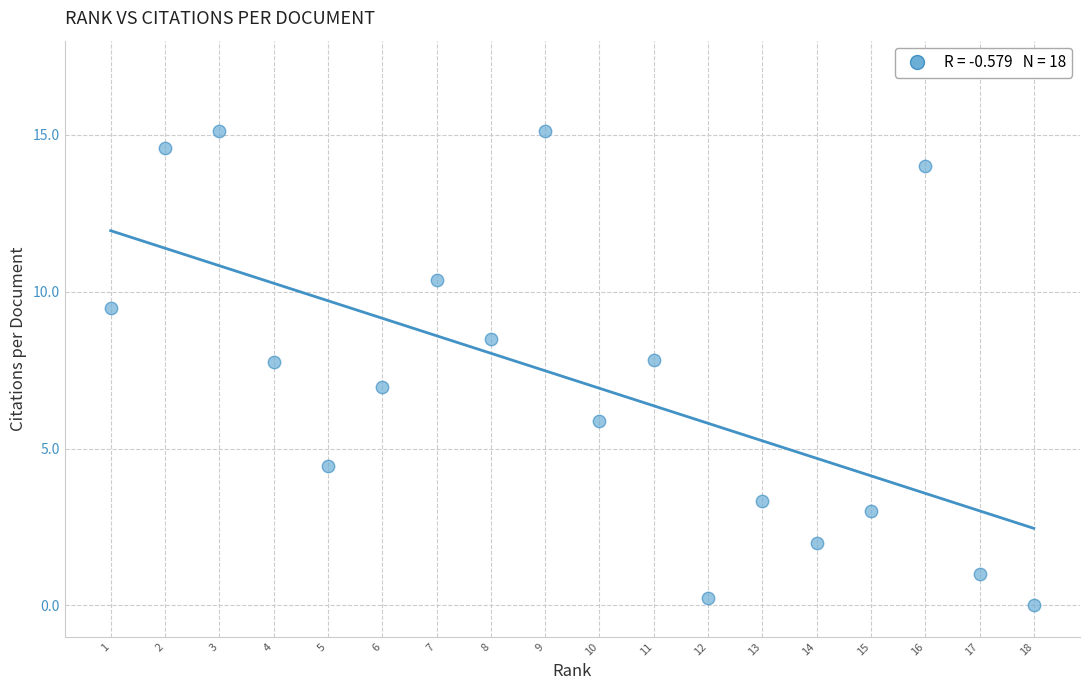

What is the range of Y values (max minus min)?

15.1